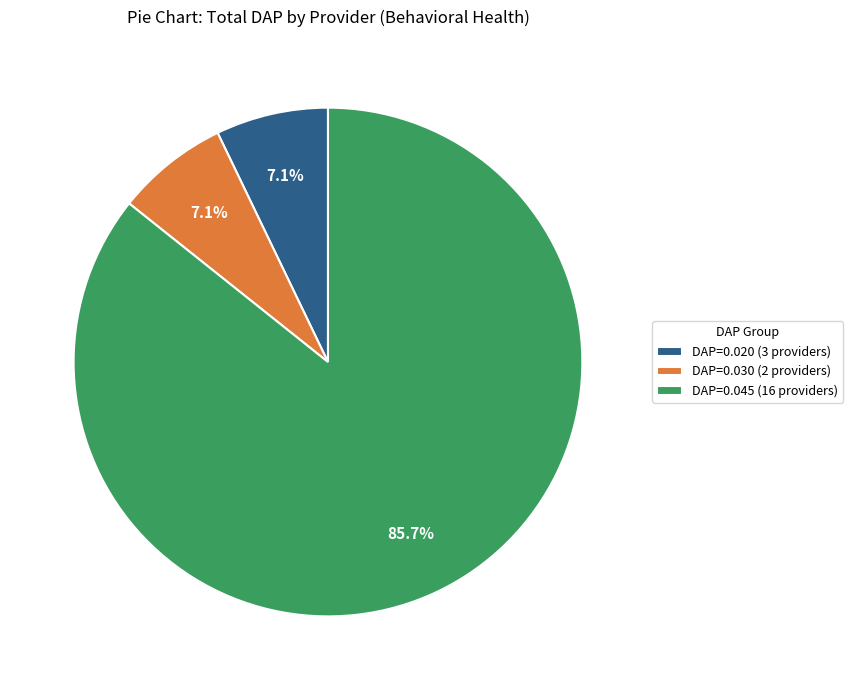

How many segments does this pie chart have?

3